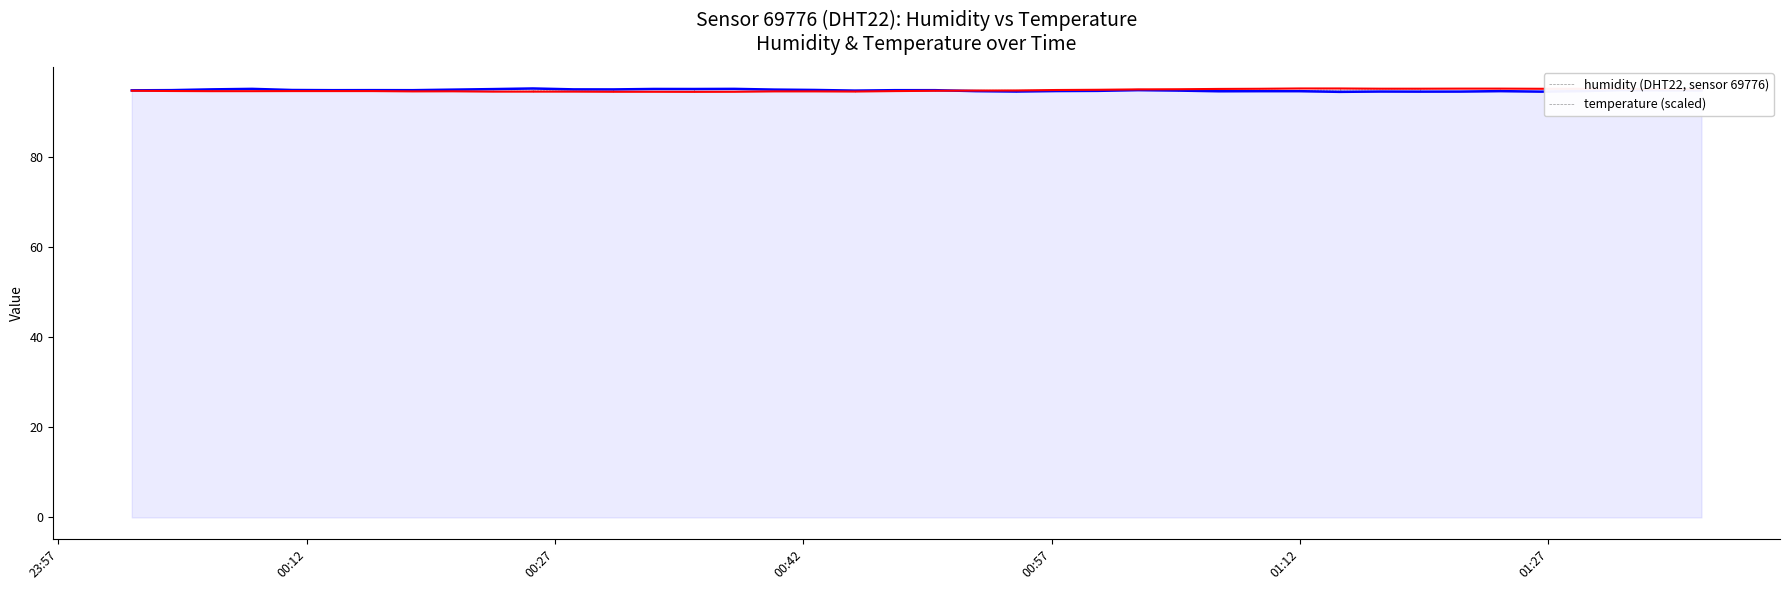

What is the maximum value shown in the chart?

95.1